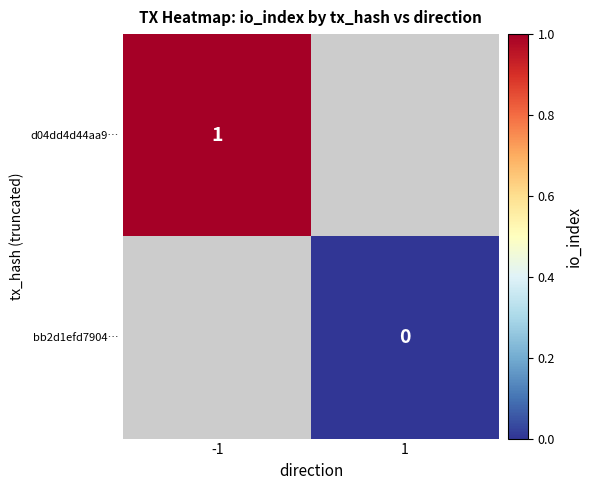

Where is d04dd4d44aa9… nearest to the value 1?

-1